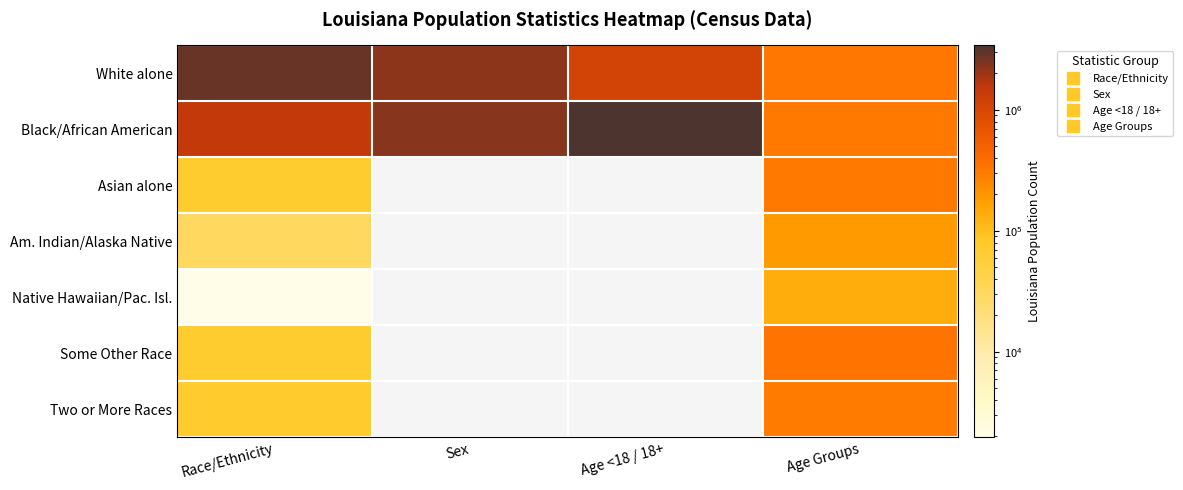

What is the total value across all series at Age <18 / 18+?

4533372